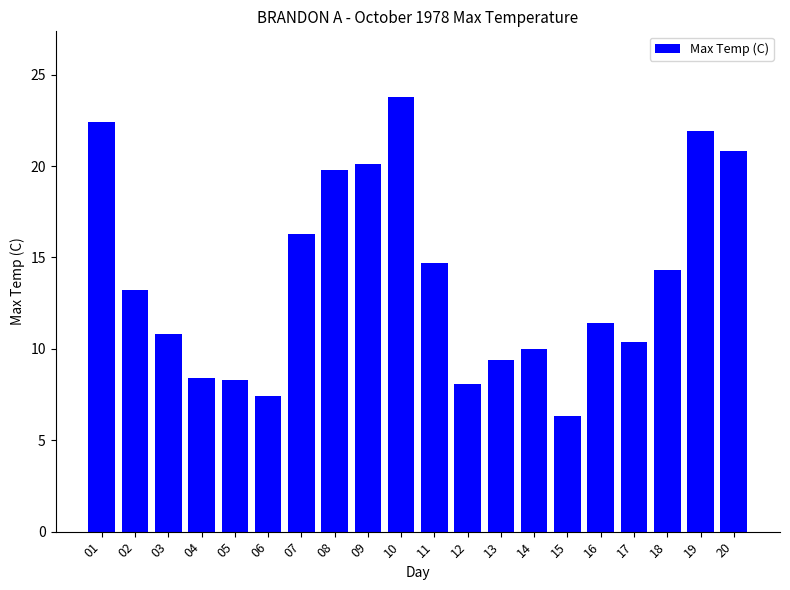

The value at 07 is 4.2. True or false?

False